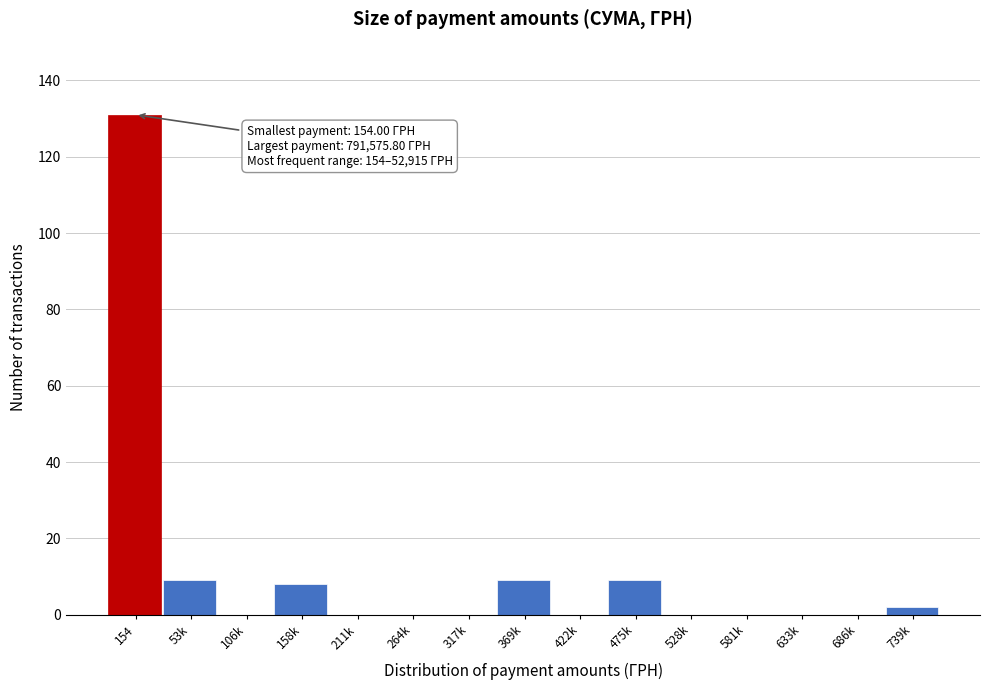

Reading right to left, what are all the values shown in this chart?

739k=2	686k=0	633k=0	581k=0	528k=0	475k=9	422k=0	369k=9	317k=0	264k=0	211k=0	158k=8	106k=0	53k=9	154=131